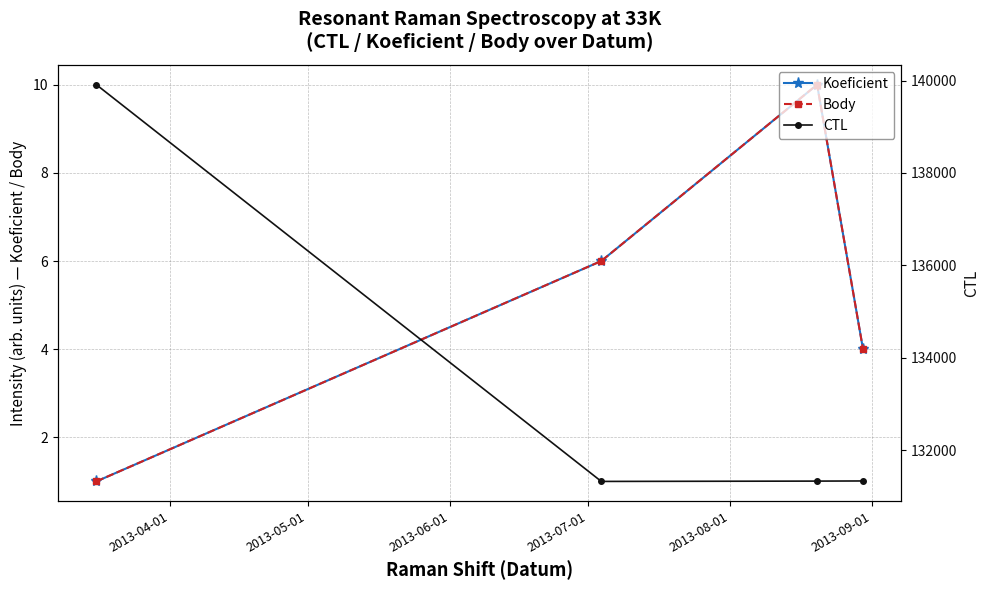

Between 2013-06-01 and 2013-07-01, which series saw the biggest shift?

Koeficient